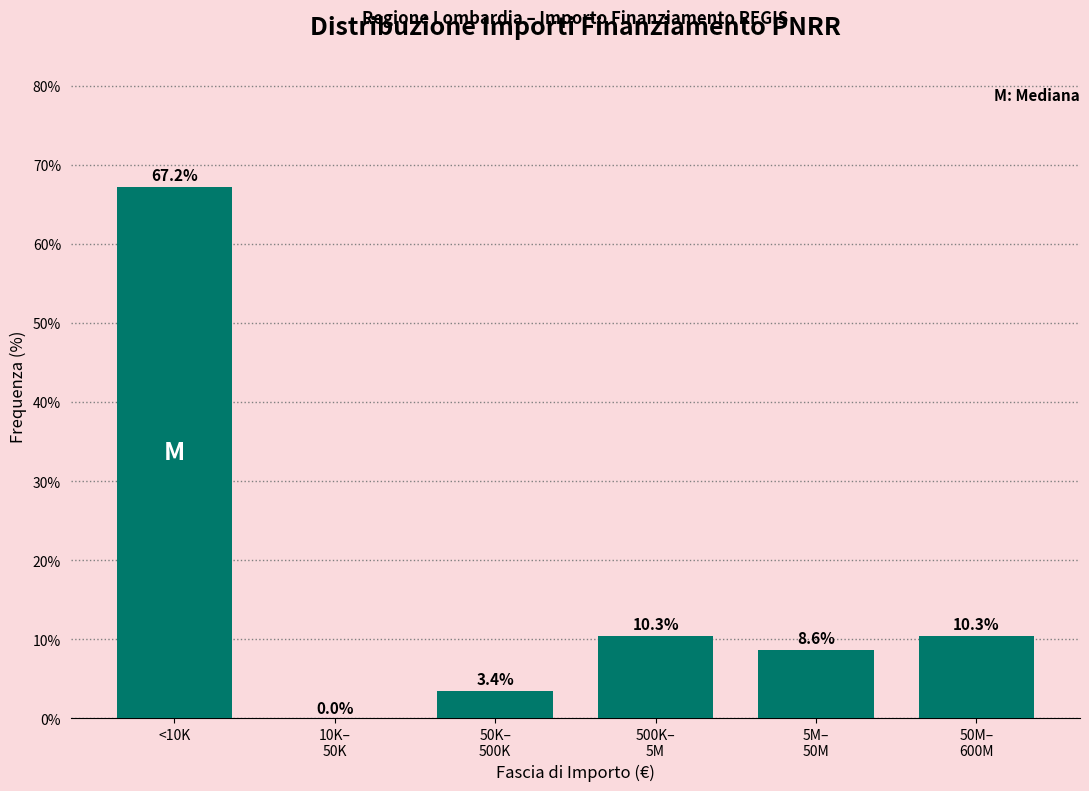

The chart shows a value of 67.2 at <10K. True or false?

True